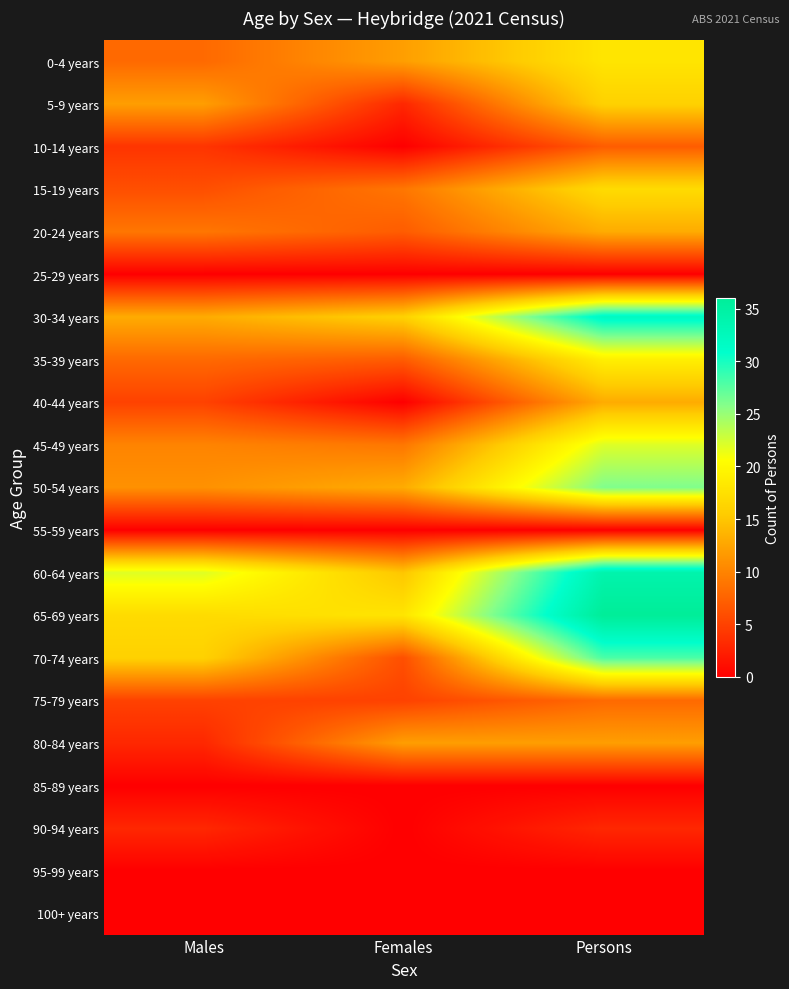

Reading left to right, transcribe all the data shown in this chart.

0-4 years: Males=8	Females=12	Persons=18
5-9 years: Males=12	Females=3	Persons=16
10-14 years: Males=4	Females=0	Persons=7
15-19 years: Males=6	Females=9	Persons=17
20-24 years: Males=9	Females=7	Persons=13
25-29 years: Males=0	Females=0	Persons=0
30-34 years: Males=13	Females=16	Persons=32
35-39 years: Males=8	Females=7	Persons=19
40-44 years: Males=5	Females=0	Persons=13
45-49 years: Males=10	Females=9	Persons=22
50-54 years: Males=11	Females=13	Persons=26
55-59 years: Males=0	Females=0	Persons=0
60-64 years: Males=22	Females=15	Persons=34
65-69 years: Males=17	Females=18	Persons=36
70-74 years: Males=16	Females=6	Persons=28
75-79 years: Males=5	Females=5	Persons=8
80-84 years: Males=3	Females=12	Persons=12
85-89 years: Males=0	Females=0	Persons=0
90-94 years: Males=3	Females=0	Persons=3
95-99 years: Males=0	Females=0	Persons=0
100+ years: Males=0	Females=0	Persons=0